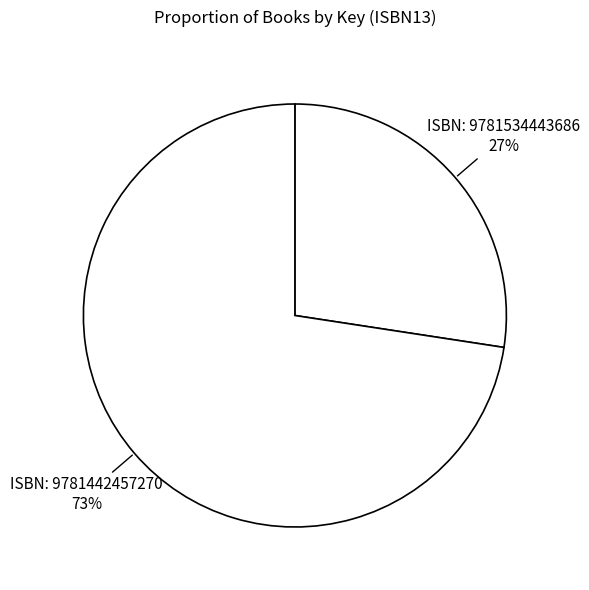

Count the number of slices in the pie.

2